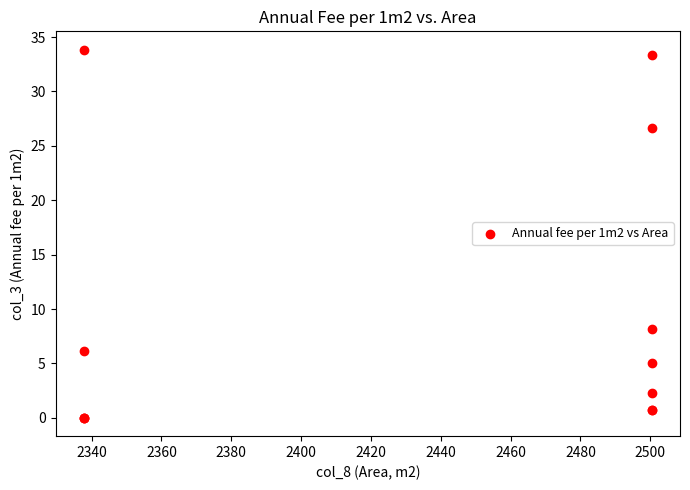

What Y value in the scatter plot is closest to 16?

8.2